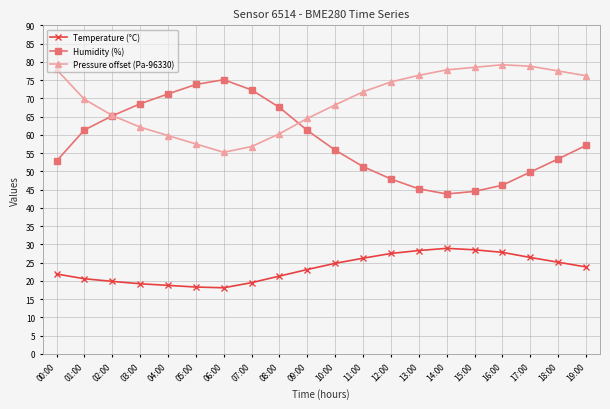

Rank the series by their maximum value, from highest to lowest.

Pressure offset (Pa-96330), Humidity (%), Temperature (°C)